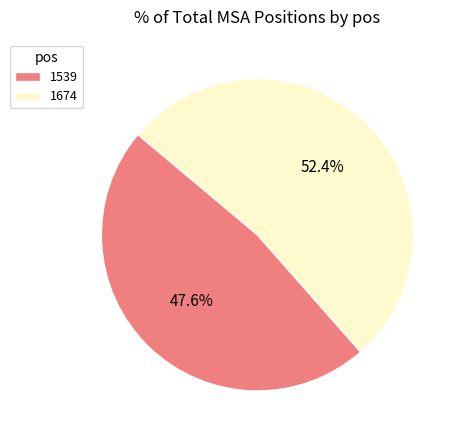

Which slice represents more than half of the pie?

1674